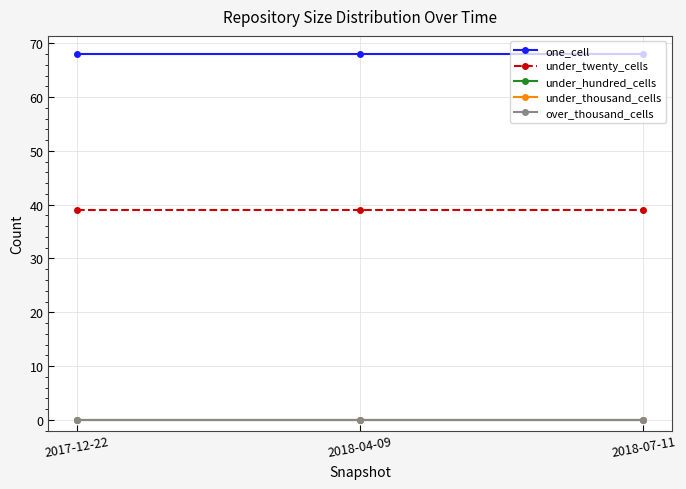

What position from the left is 2018-04-09?

2